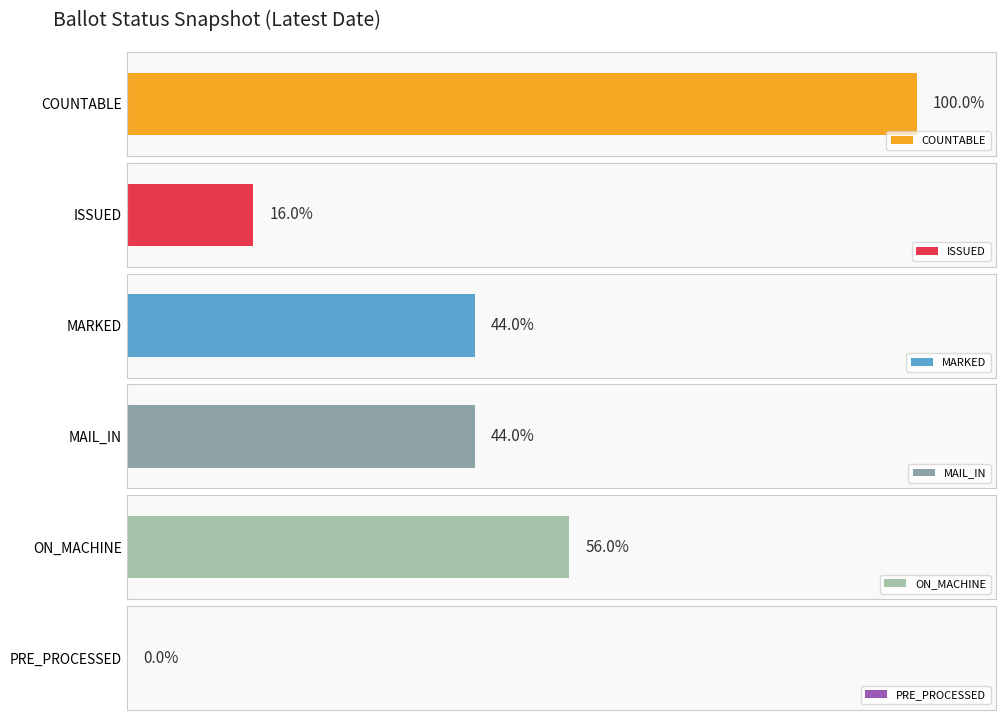

Count the number of data series in this chart.

6